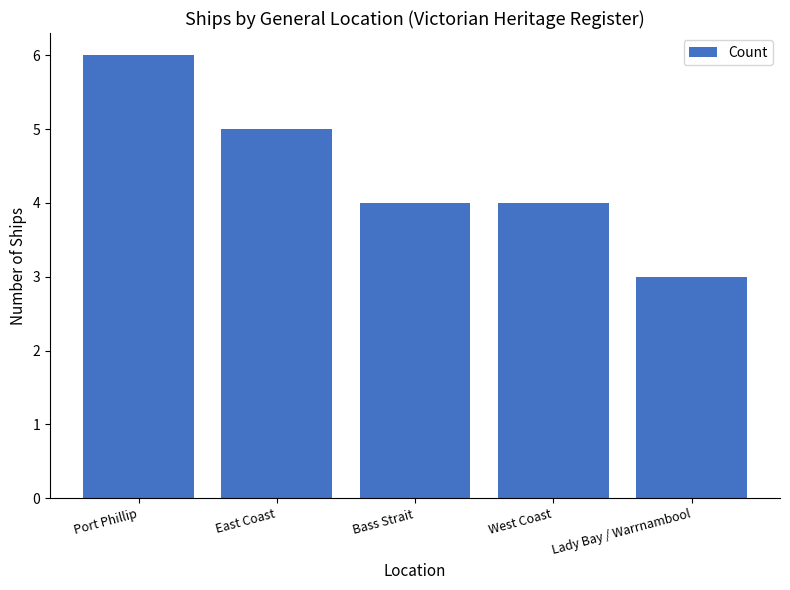

What is the value of the 1st bar from the left?

6